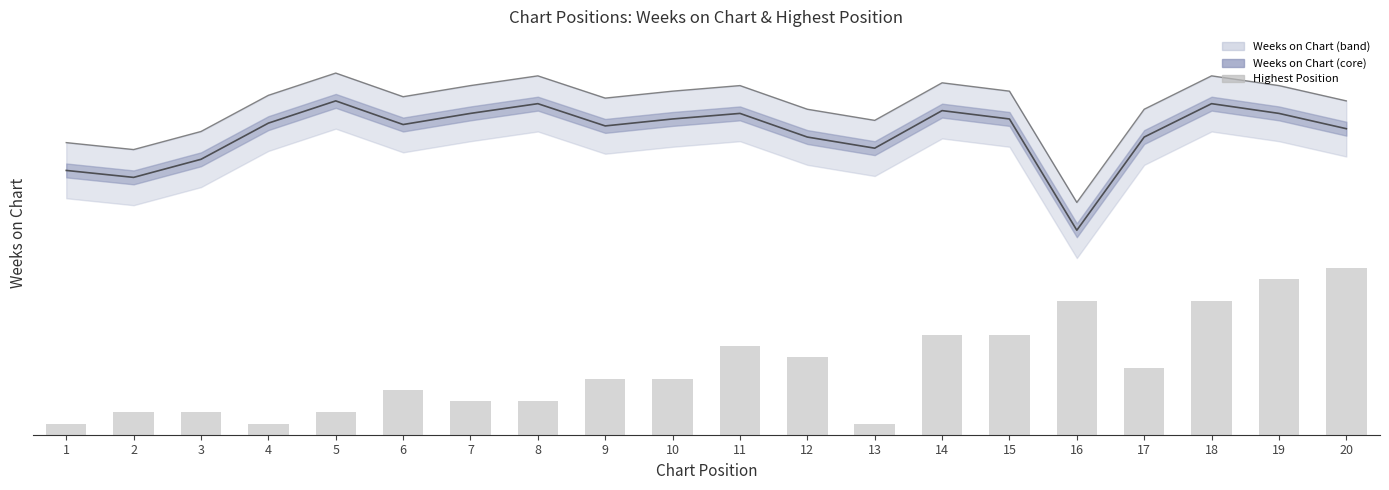

What is the difference between the maximum and minimum values?

112